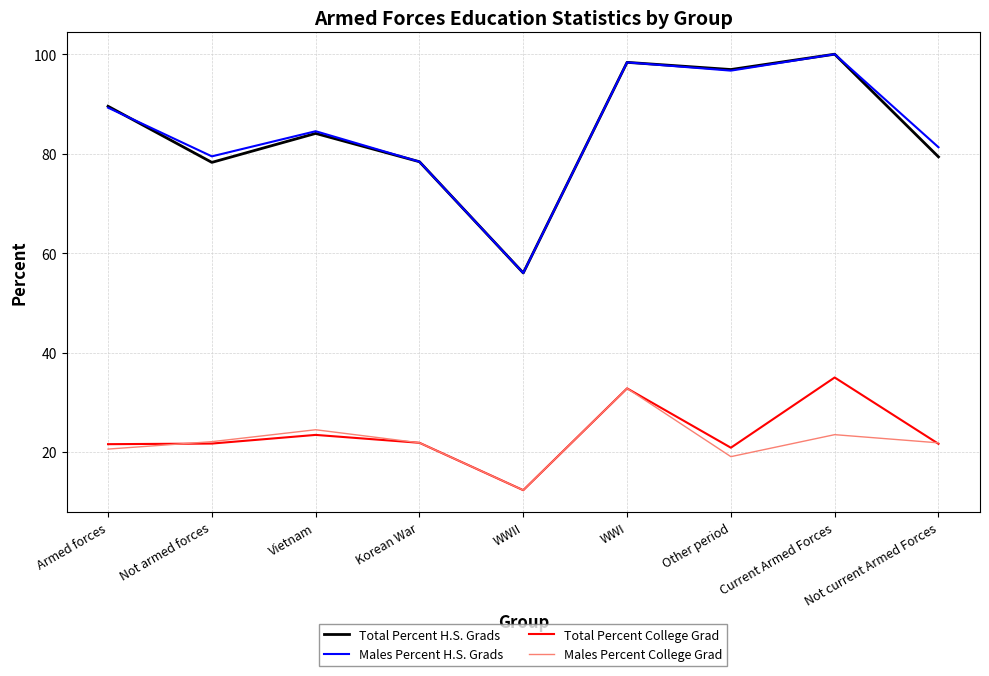

What value does the Total Percent H.S. Grads series have at Other period?

96.9